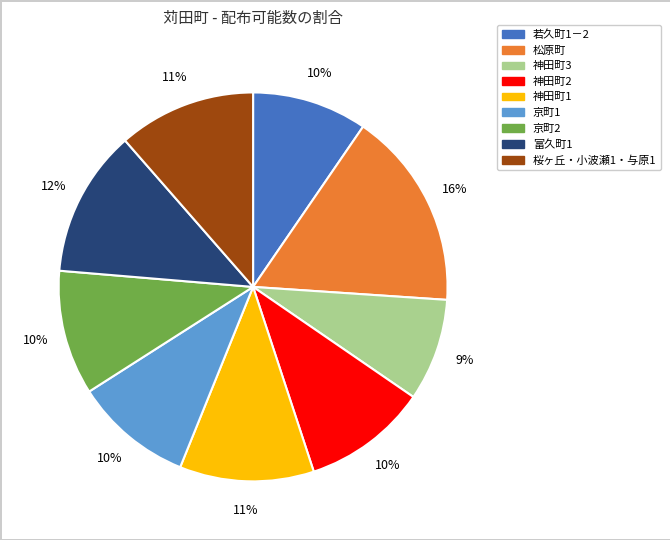

What is the largest slice in the pie chart?

松原町